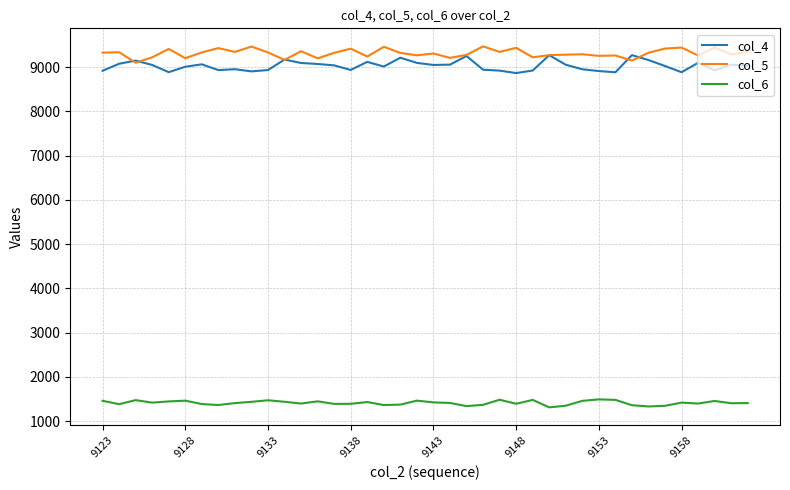

What is the maximum value for col_6?

1489